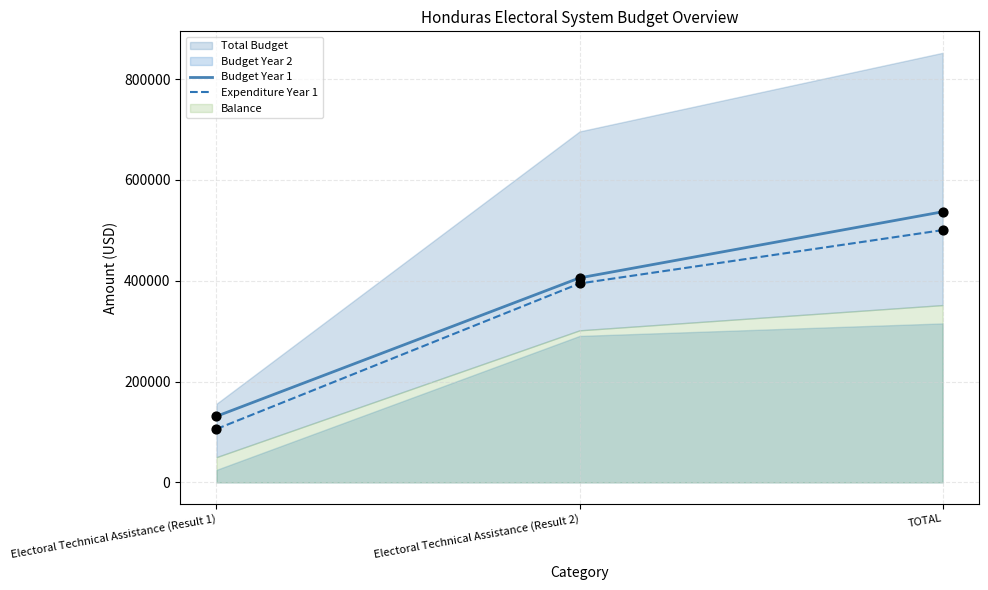

Which series has the largest Y range (max minus min)?

Budget Year 1